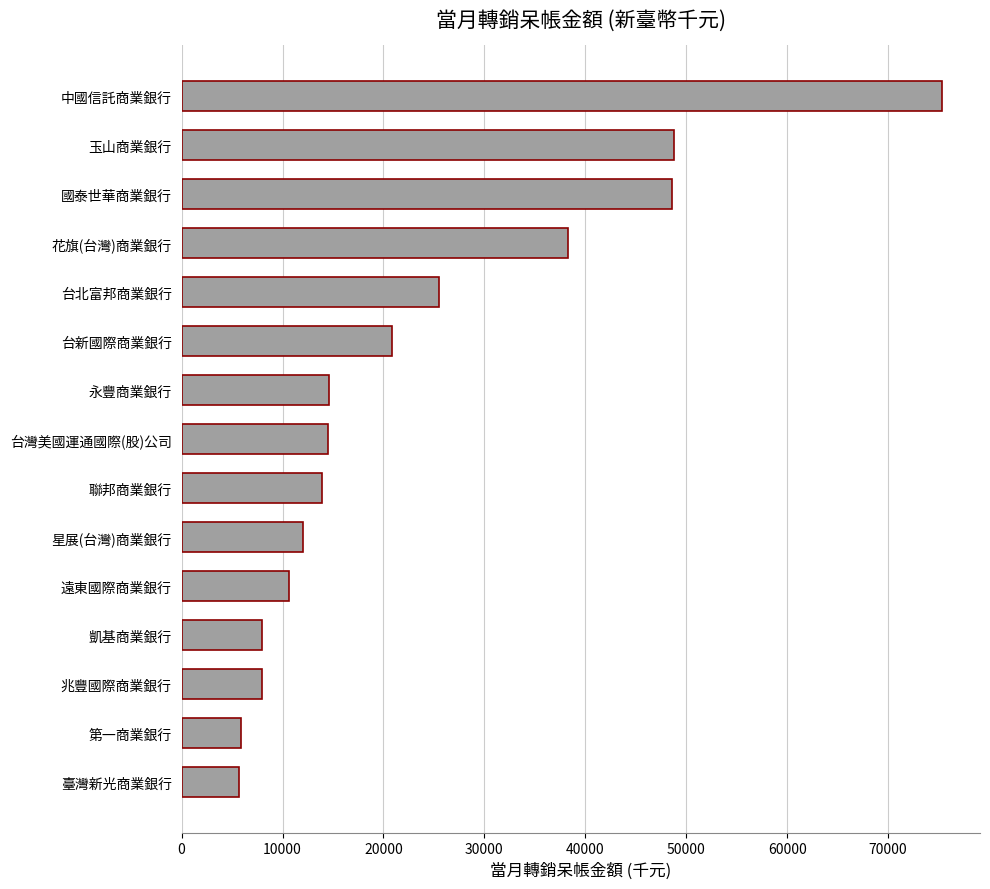

What is the change in value from 臺灣新光商業銀行 to 台灣美國運通國際(股)公司?

+8793